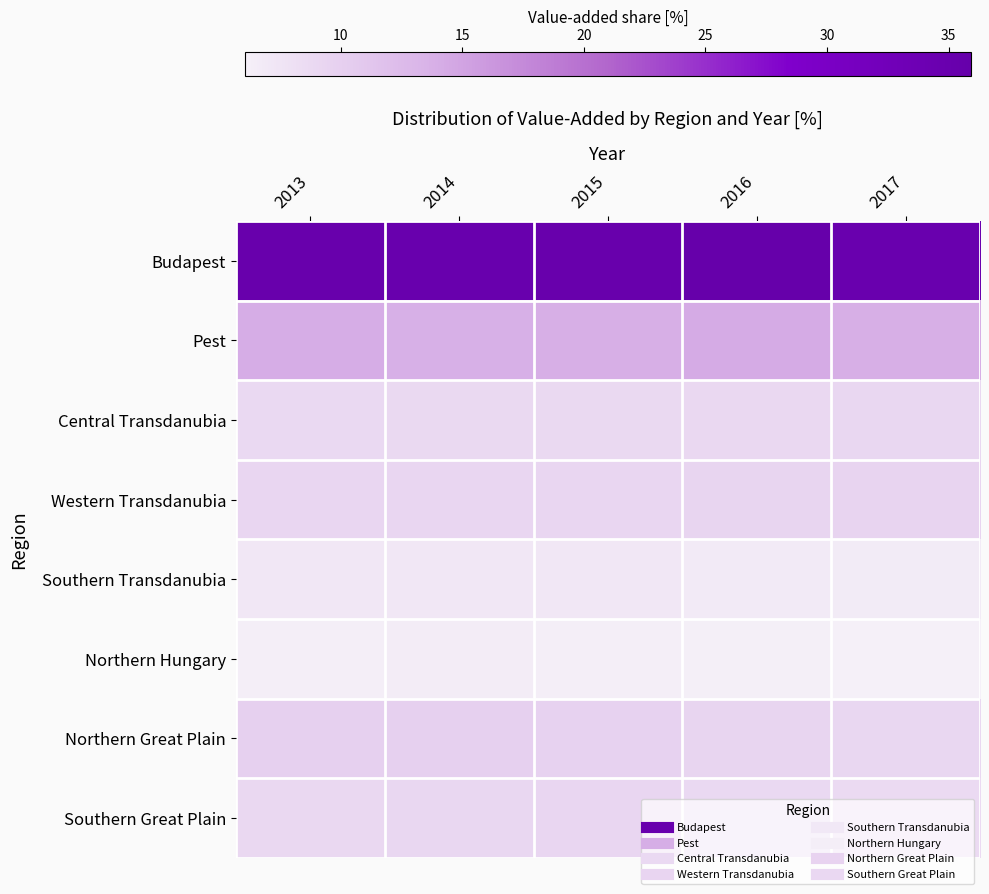

At how many categories does at least one series exceed 20?

5